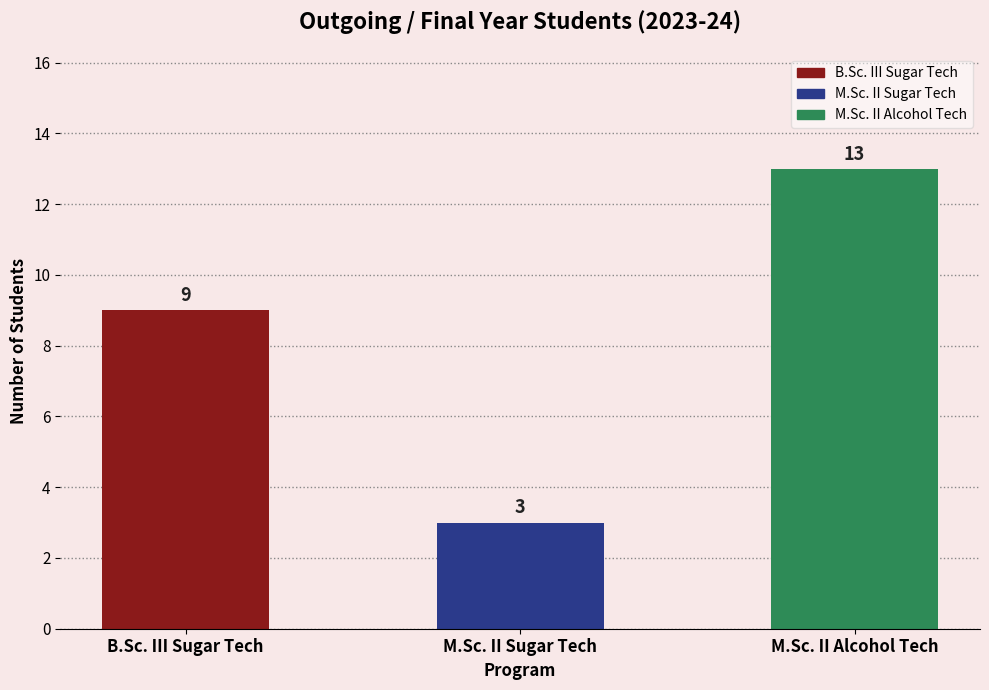

What value does the data have at B.Sc. III Sugar Tech?

9